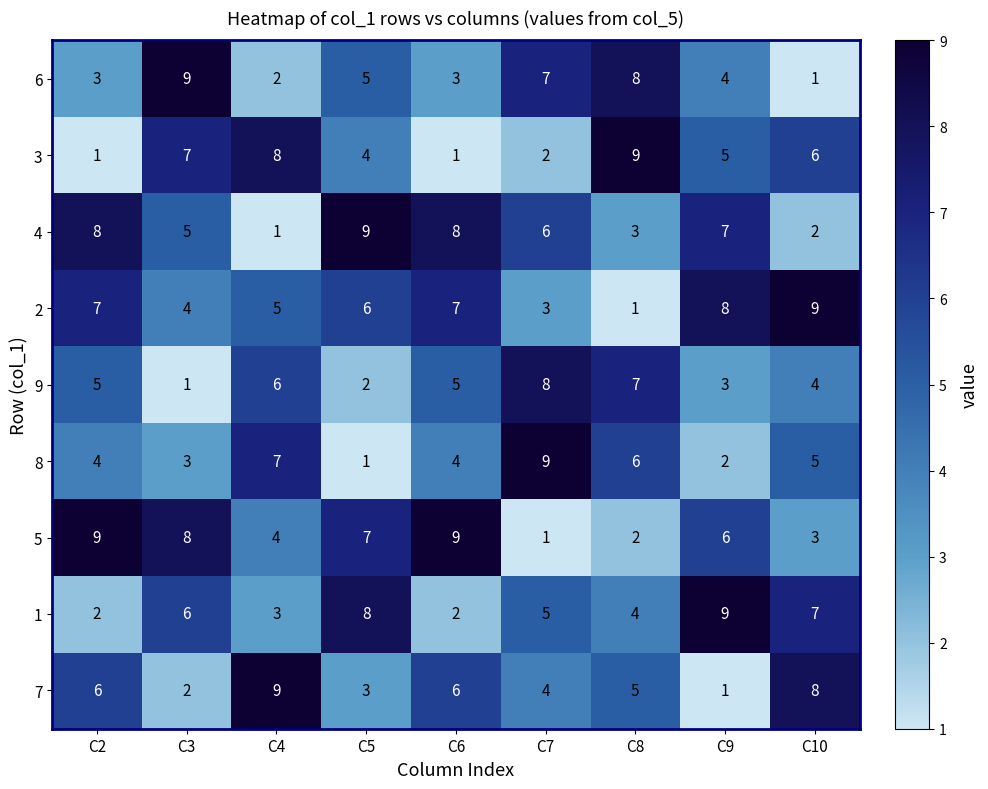

The 3 series shows 6 at C10. True or false?

True